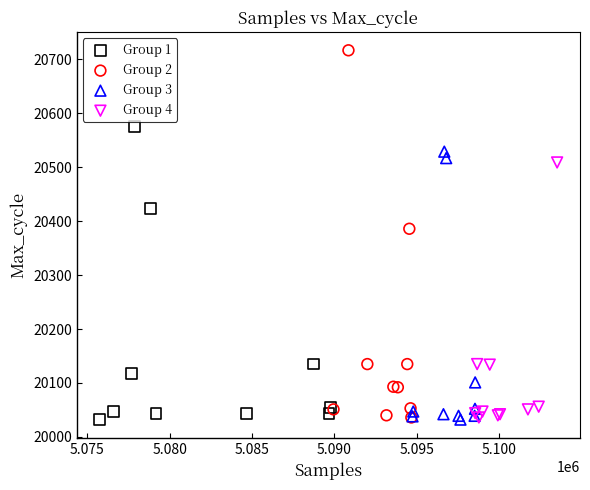

Which series contains the highest Y value?

Group 2